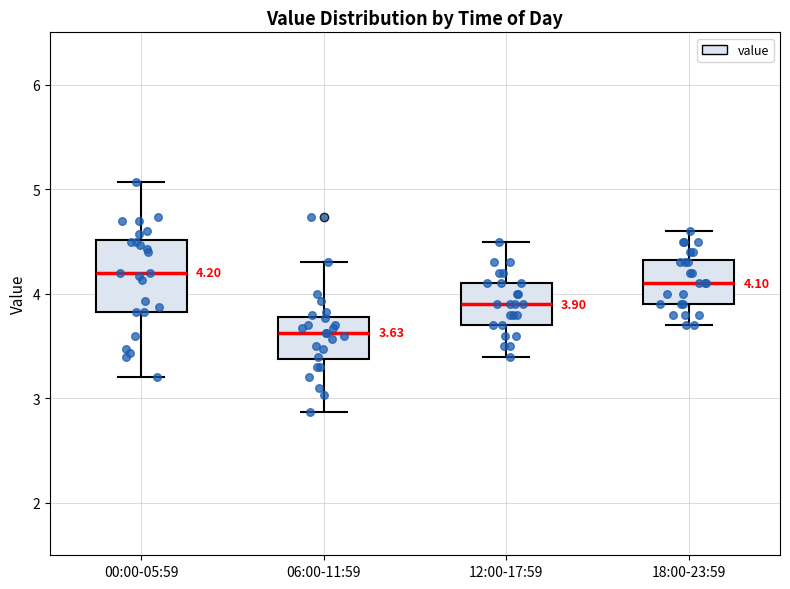

Which box's median line is the lowest?

06:00-11:59